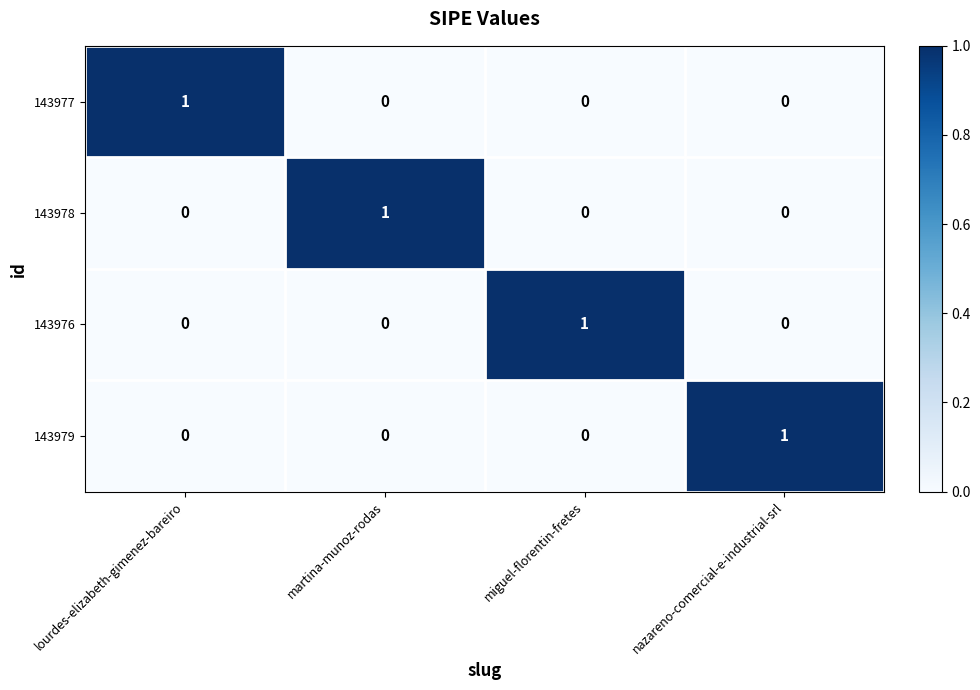

The 143979 series shows 2 at nazareno-comercial-e-industrial-srl. True or false?

False